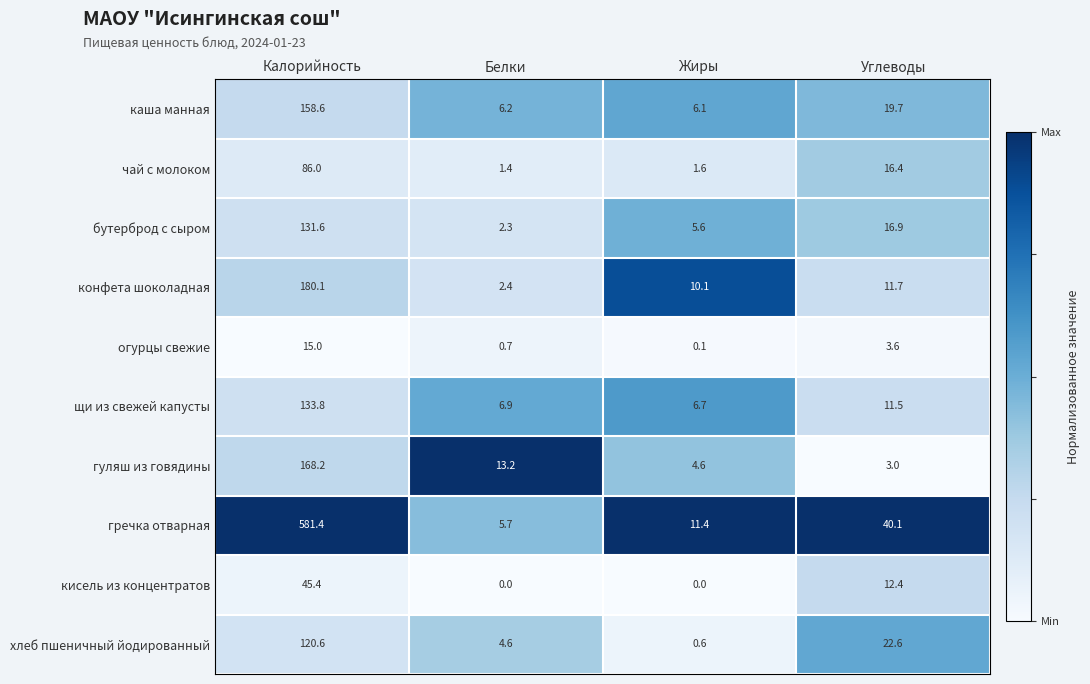

Rank the series by their maximum value, from lowest to highest.

огурцы свежие, кисель из концентратов, чай с молоком, хлеб пшеничный йодированный, бутерброд с сыром, щи из свежей капусты, каша манная, гуляш из говядины, конфета шоколадная, гречка отварная